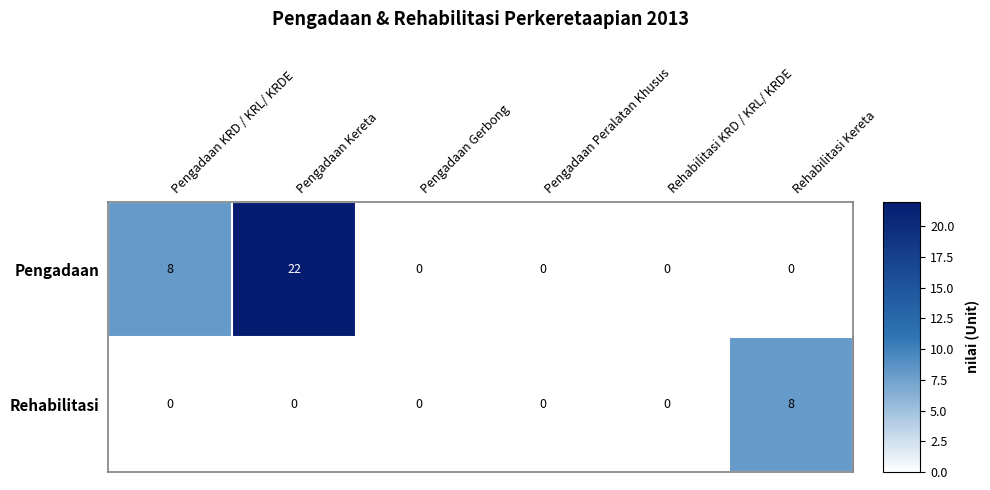

Reading left to right, list all the values displayed in this chart.

Pengadaan: 8	22	0	0	0	0
Rehabilitasi: 0	0	0	0	0	8